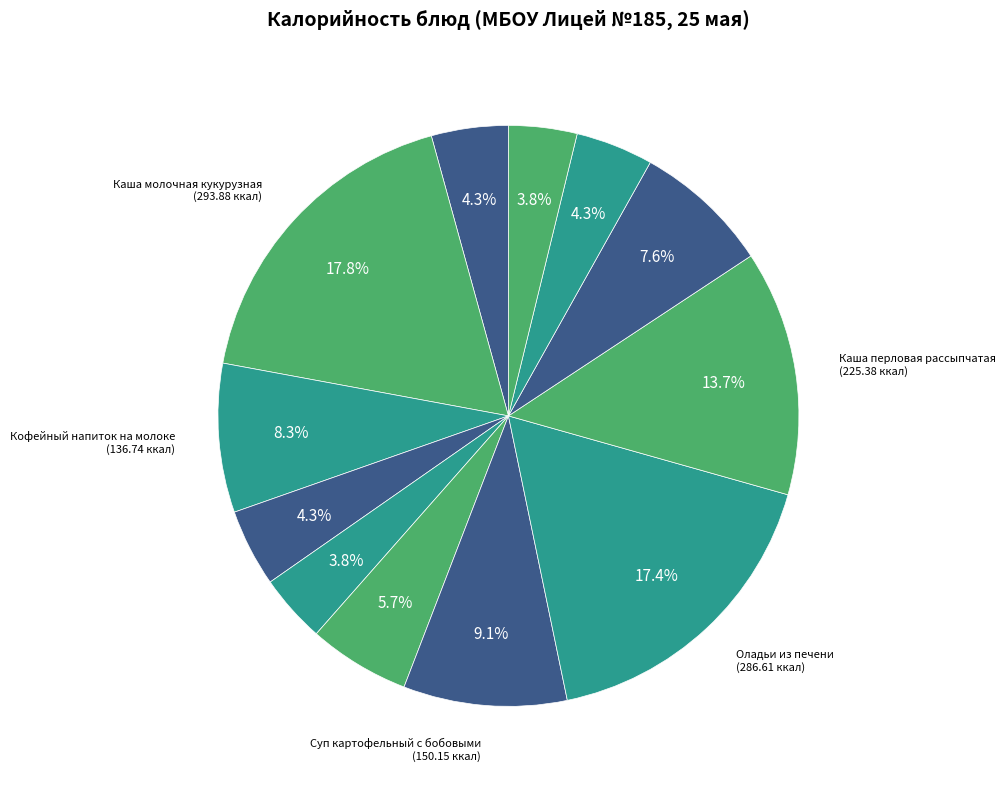

How many slices are in this pie chart?

12